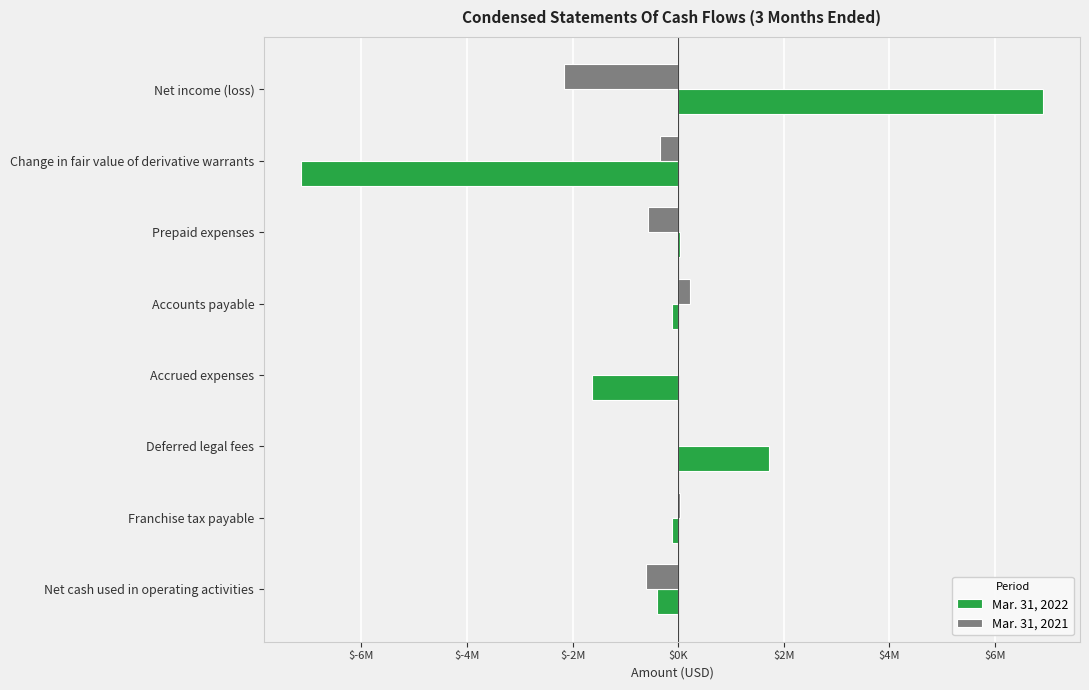

Which category has the highest value in the Mar. 31, 2021 series?

Accounts payable